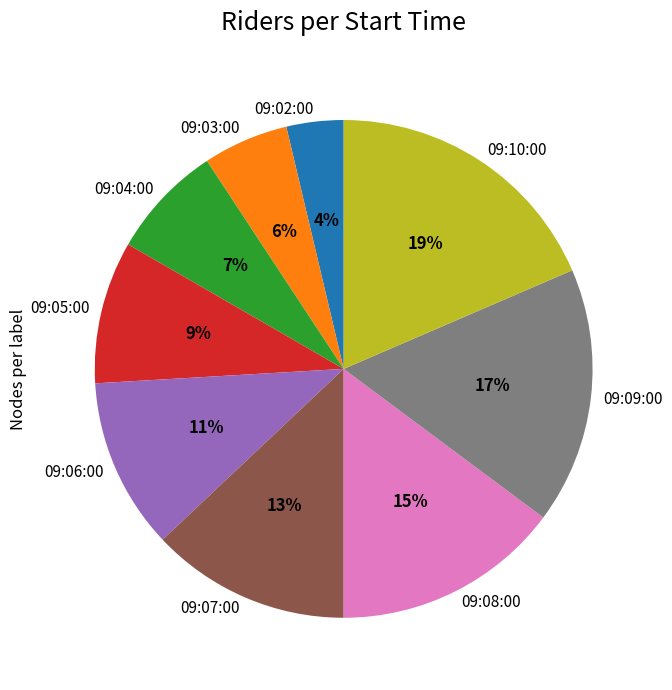

Does any single category account for the majority?

No